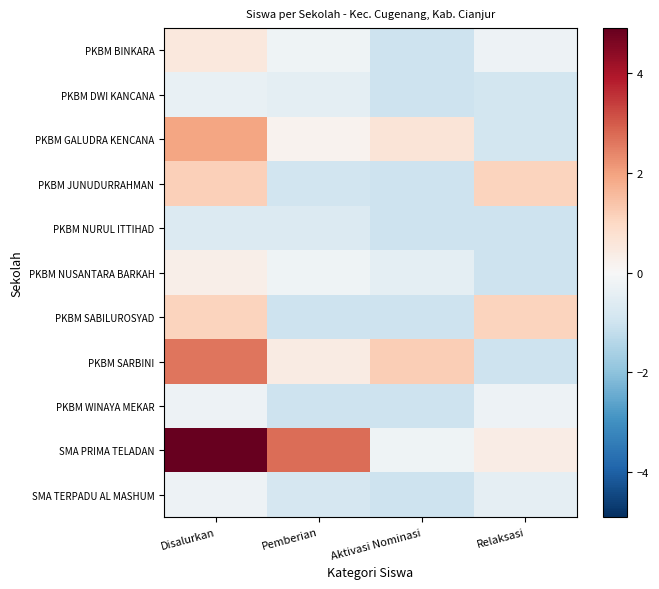

Between Aktivasi Nominasi and Disalurkan, which is larger?

Disalurkan